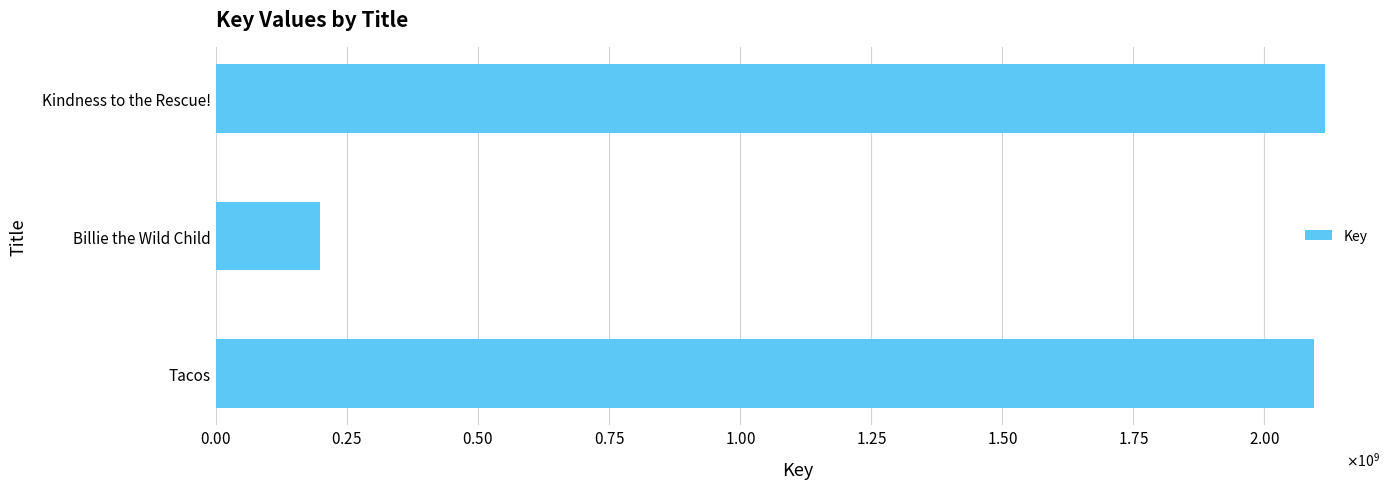

Are the bars grouped side by side (vs. stacked)?

No